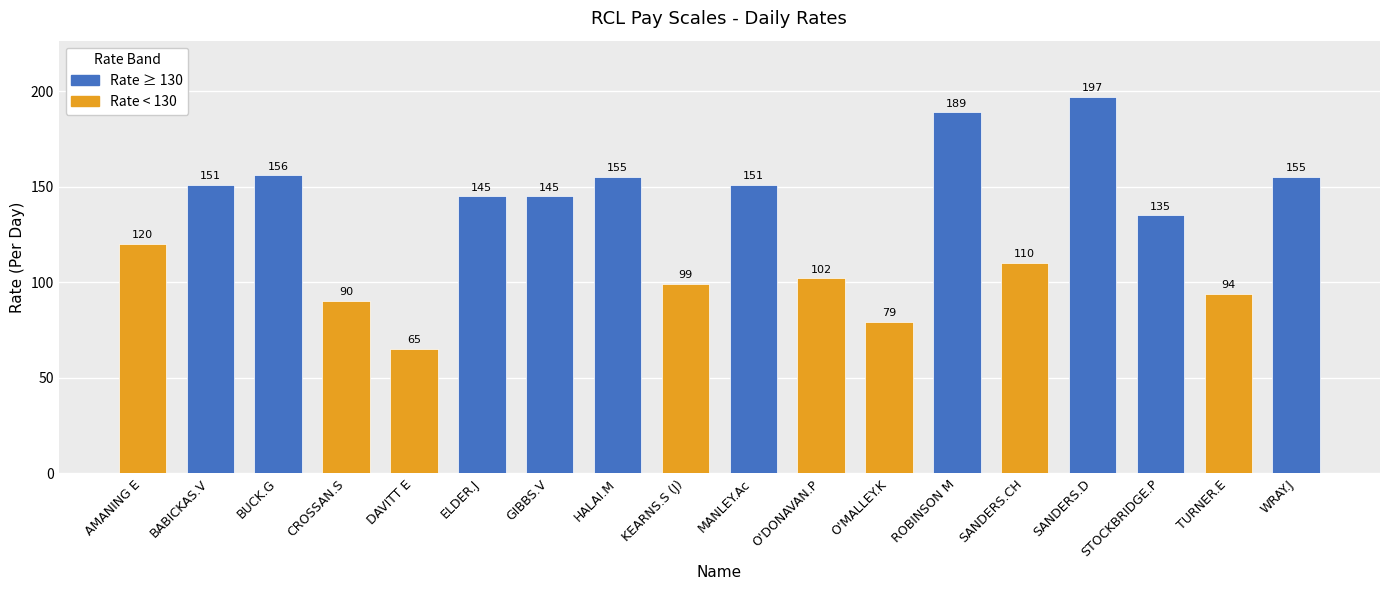

At which label is the value closest to 131?

STOCKBRIDGE.P